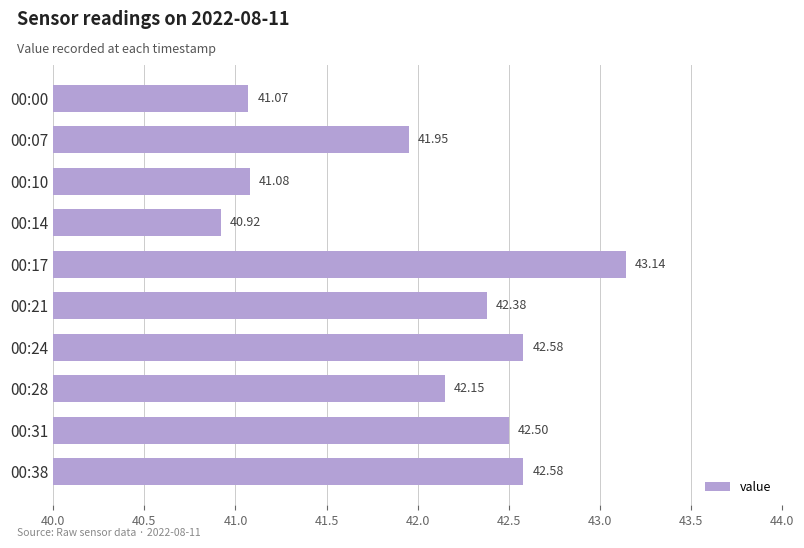

Which label corresponds to the smallest value in the chart?

00:14